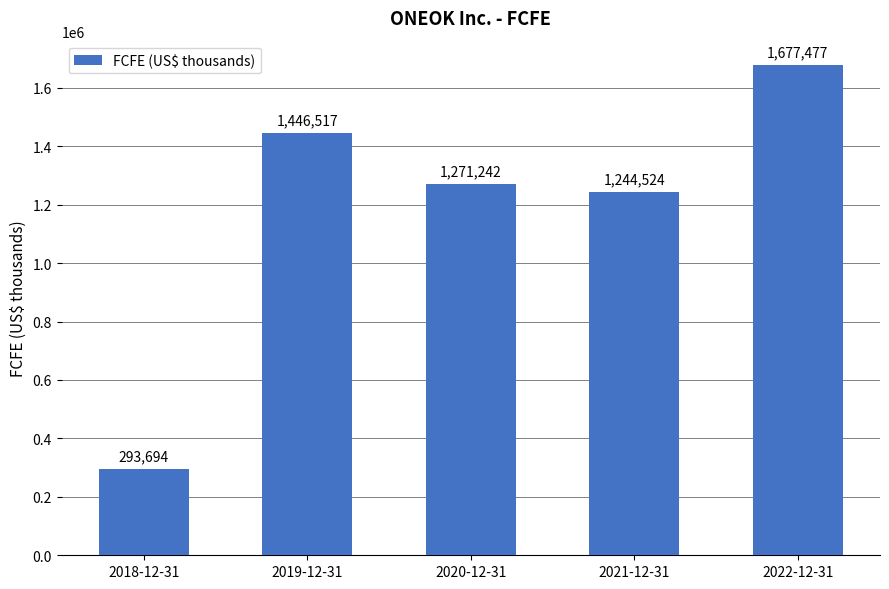

Rank the categories by value from highest to lowest.

2022-12-31, 2019-12-31, 2020-12-31, 2021-12-31, 2018-12-31